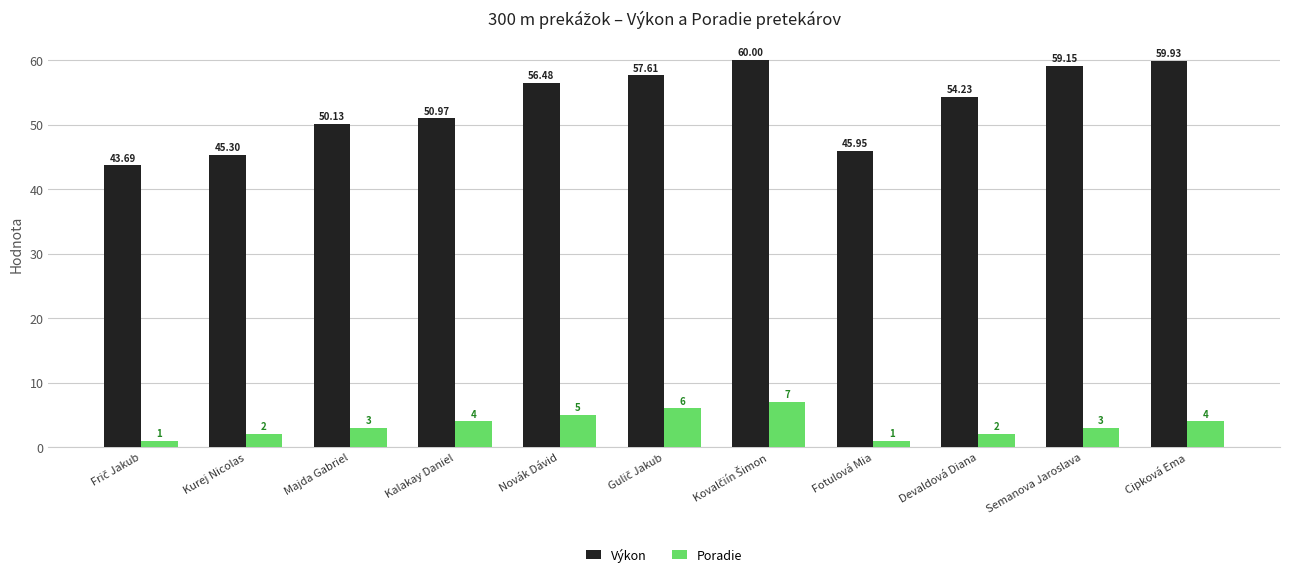

Rank the series by their average value, from highest to lowest.

Výkon, Poradie